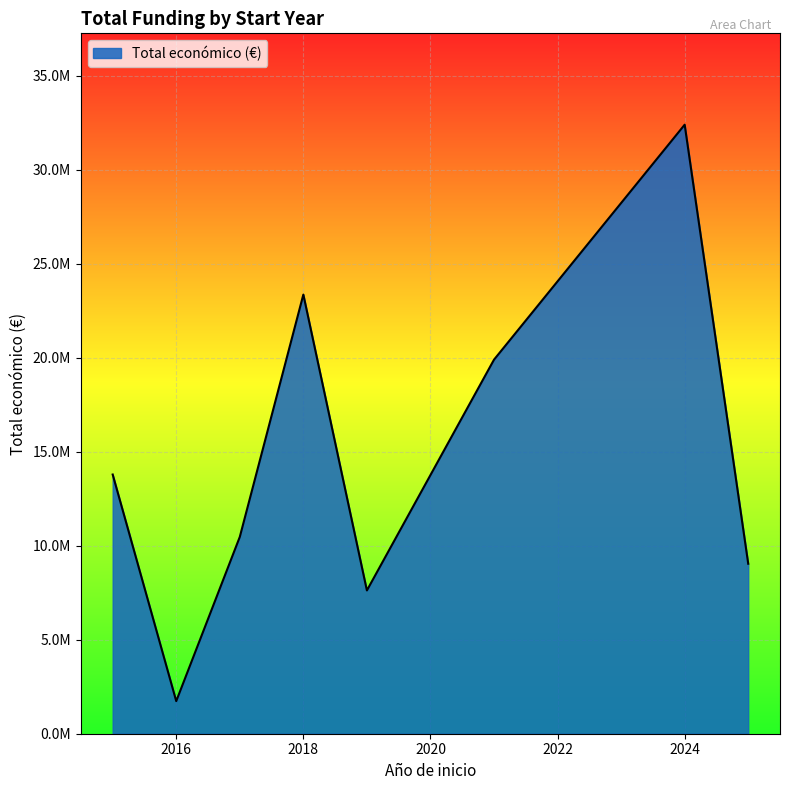

Does the chart display data point markers on the line(s)?

No